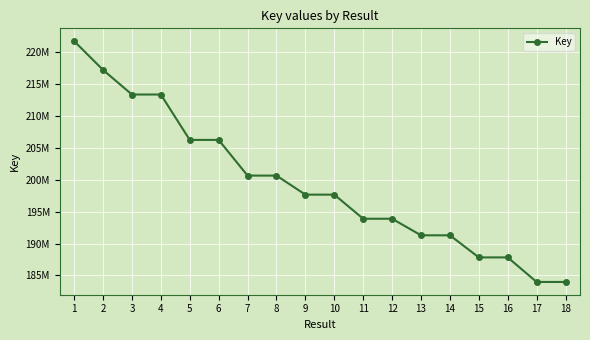

What value does the data have at 9, to the nearest 50?

197670250